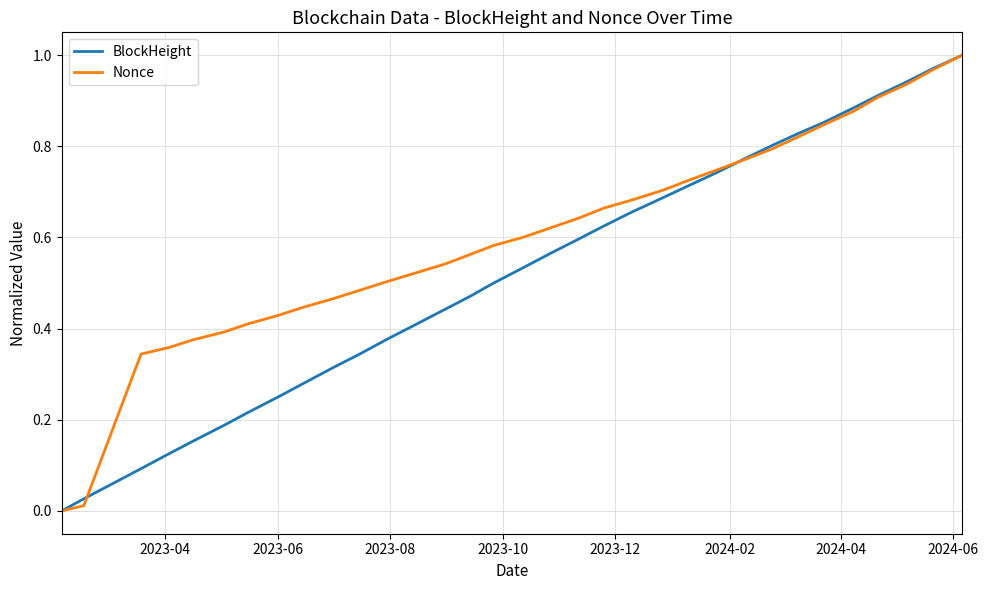

Which series has the largest total across all categories?

Nonce